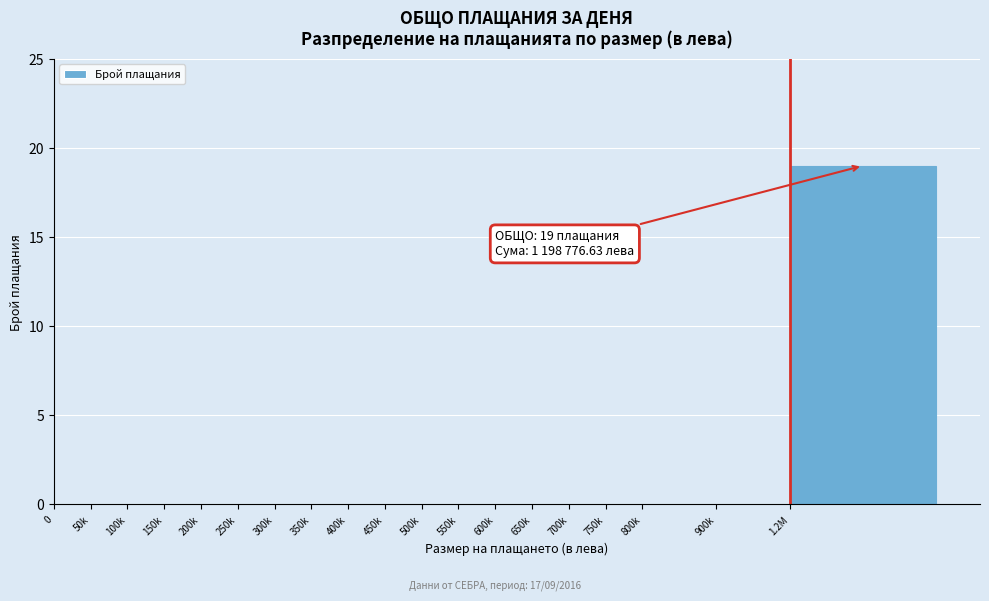

Reading right to left, extract all data points from this chart.

1.2M=19	900k=0	800k=0	750k=0	700k=0	650k=0	600k=0	550k=0	500k=0	450k=0	400k=0	350k=0	300k=0	250k=0	200k=0	150k=0	100k=0	50k=0	0=0